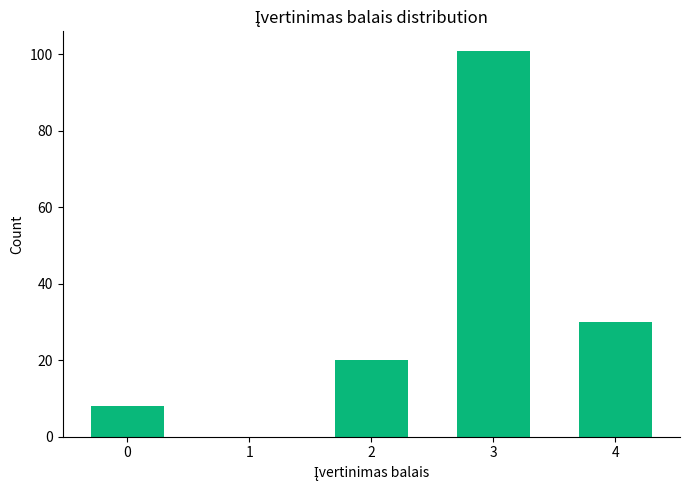

Reading right to left, extract all data points from this chart.

4=30	3=101	2=20	0=8